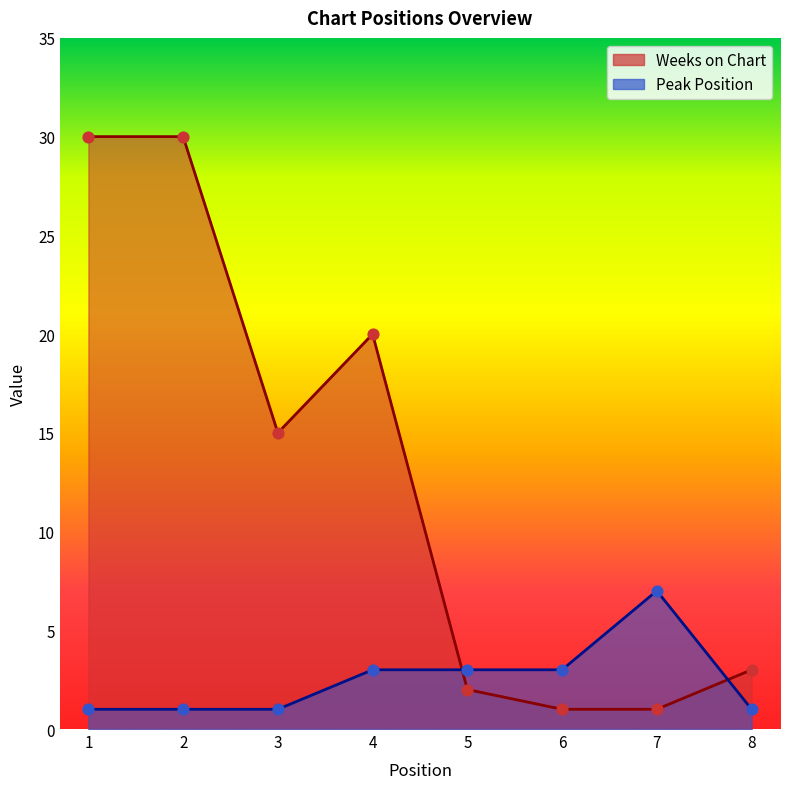

Which series reaches the maximum Y coordinate?

Weeks on Chart